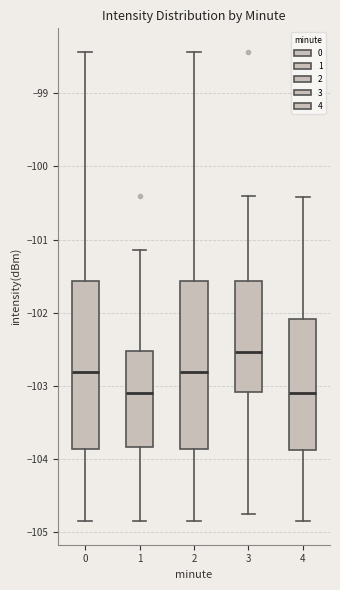

Which box's median line is the highest?

3